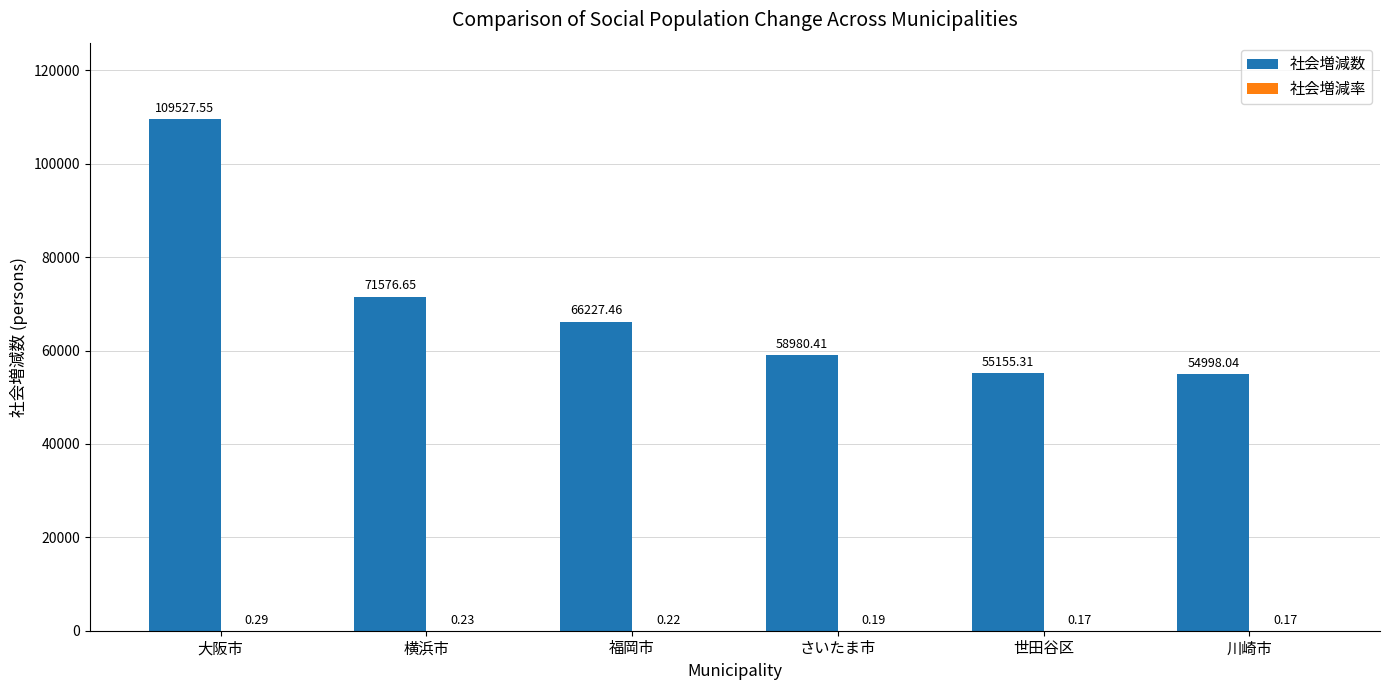

Which category has the highest value in the 社会増減数 series?

大阪市